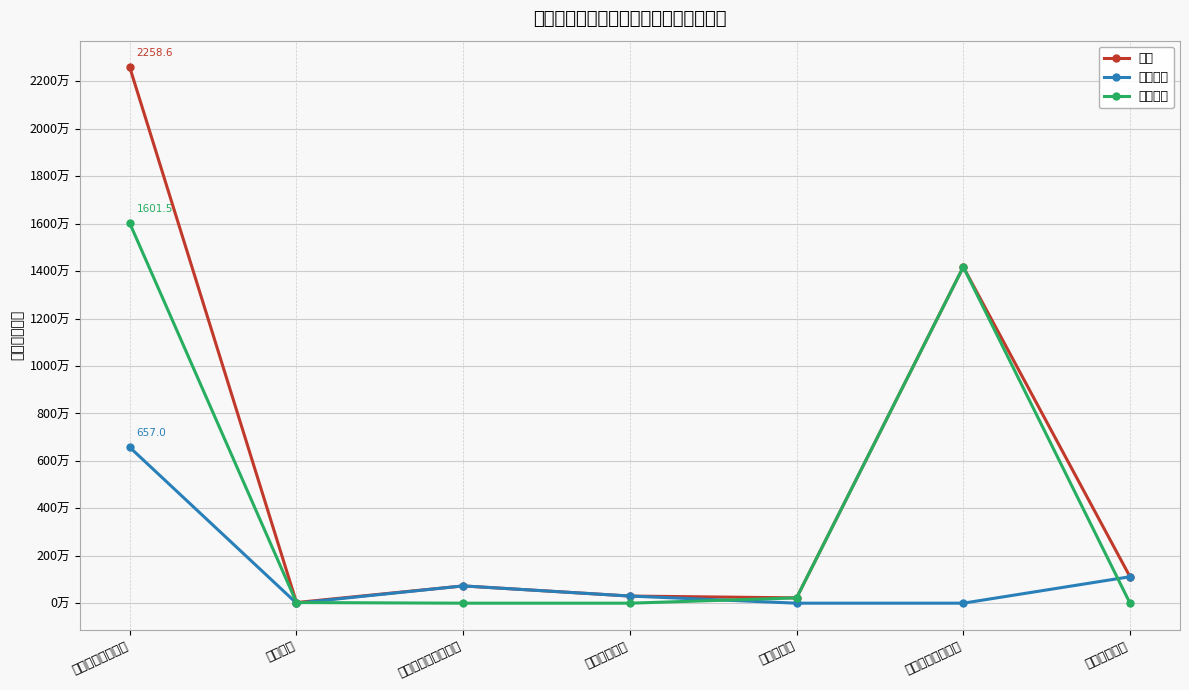

At which category is the sum across all series the highest?

一般公共服务支出